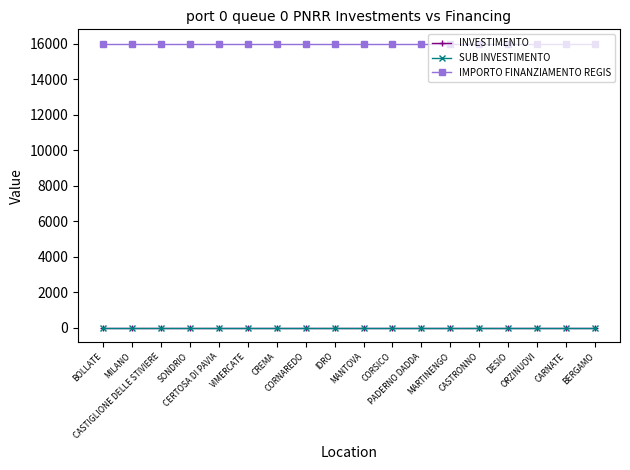

Does the chart have visible grid lines?

No